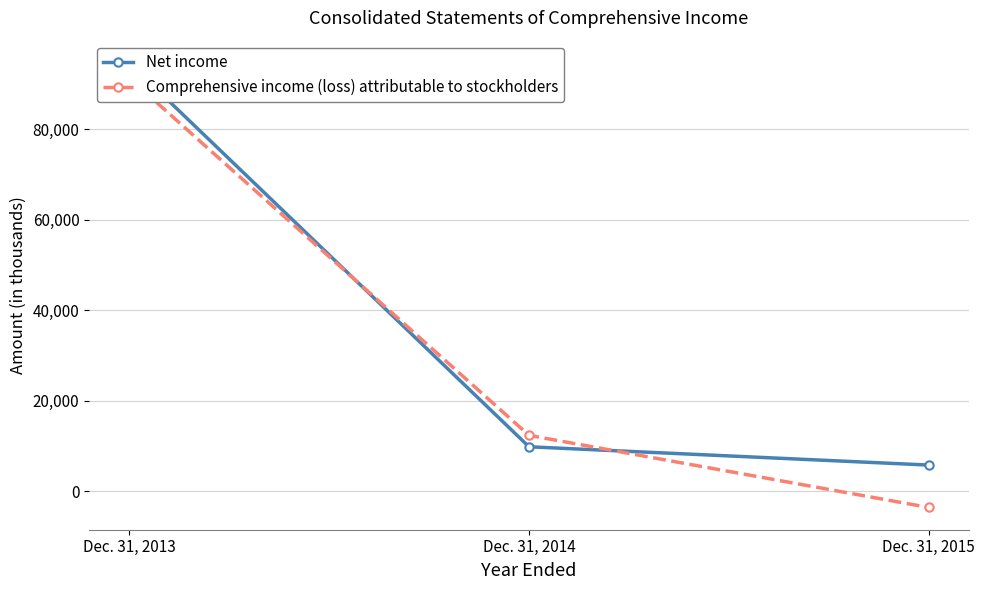

Reading left to right, list all the values displayed in this chart.

Net income: 94696	9800	5755
Comprehensive income (loss) attributable to stockholders: 91381	12328	-3626